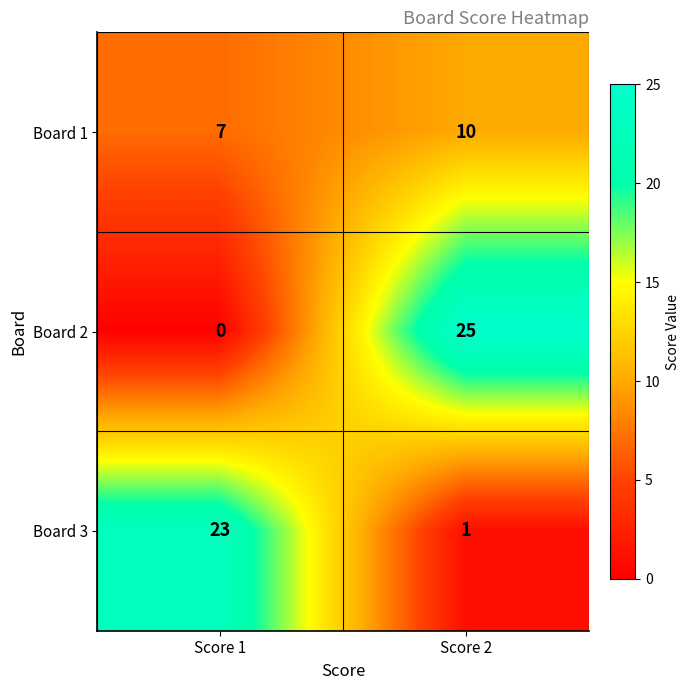

At which category does the chart reach its peak across all series?

Score 2